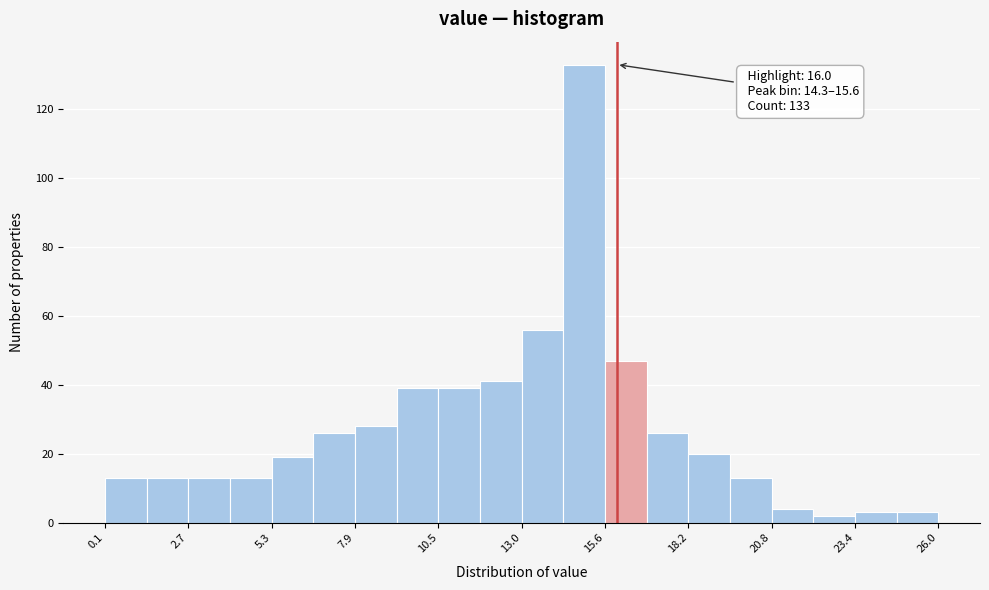

Read against the x-axis, roughly where is the centre of the tallest bar?

15.0